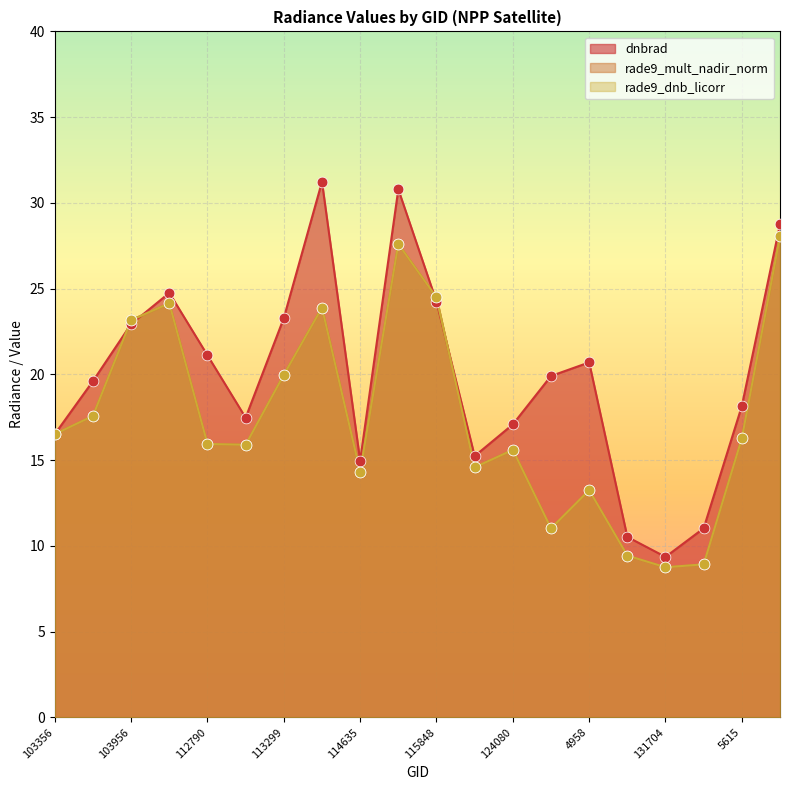

What is the total value across all series at 114635?

43.6